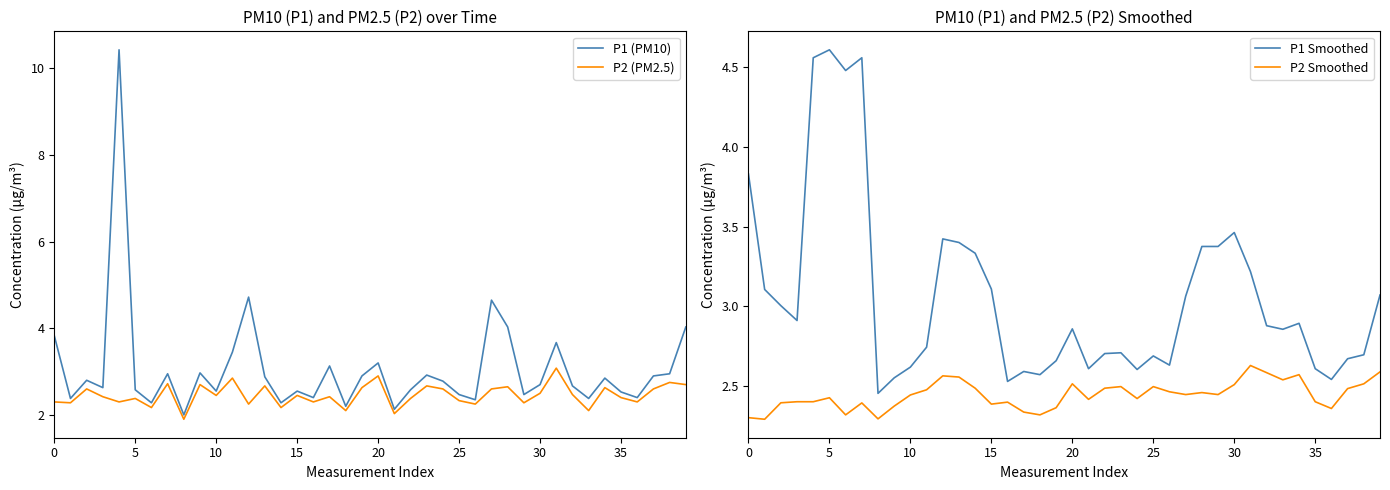

Is it true that P2 (PM2.5) equals 2.5 at 15?

True